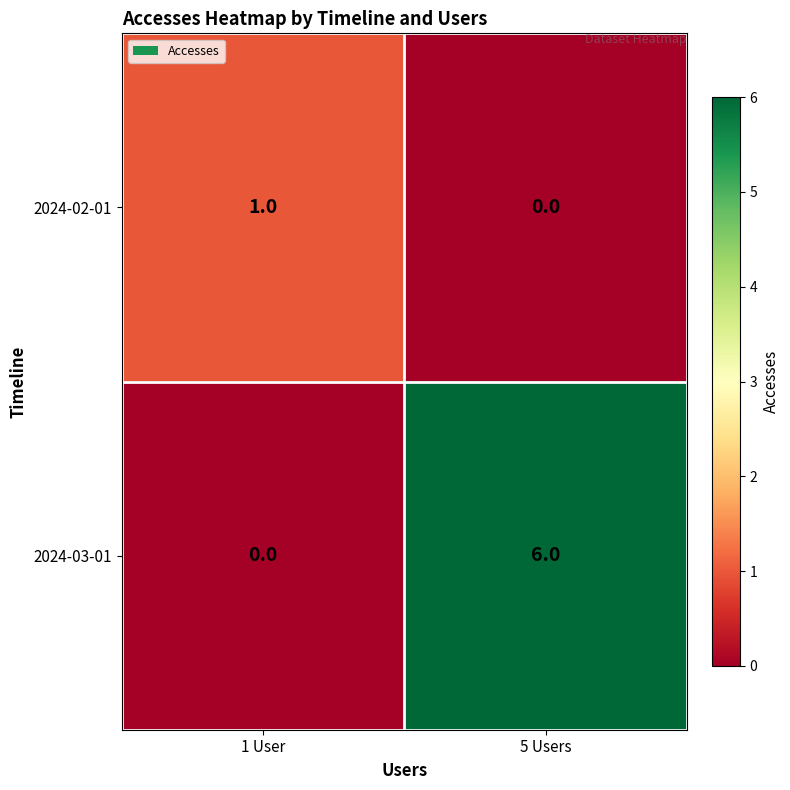

At which label does 2024-03-01 reach its peak?

5 Users